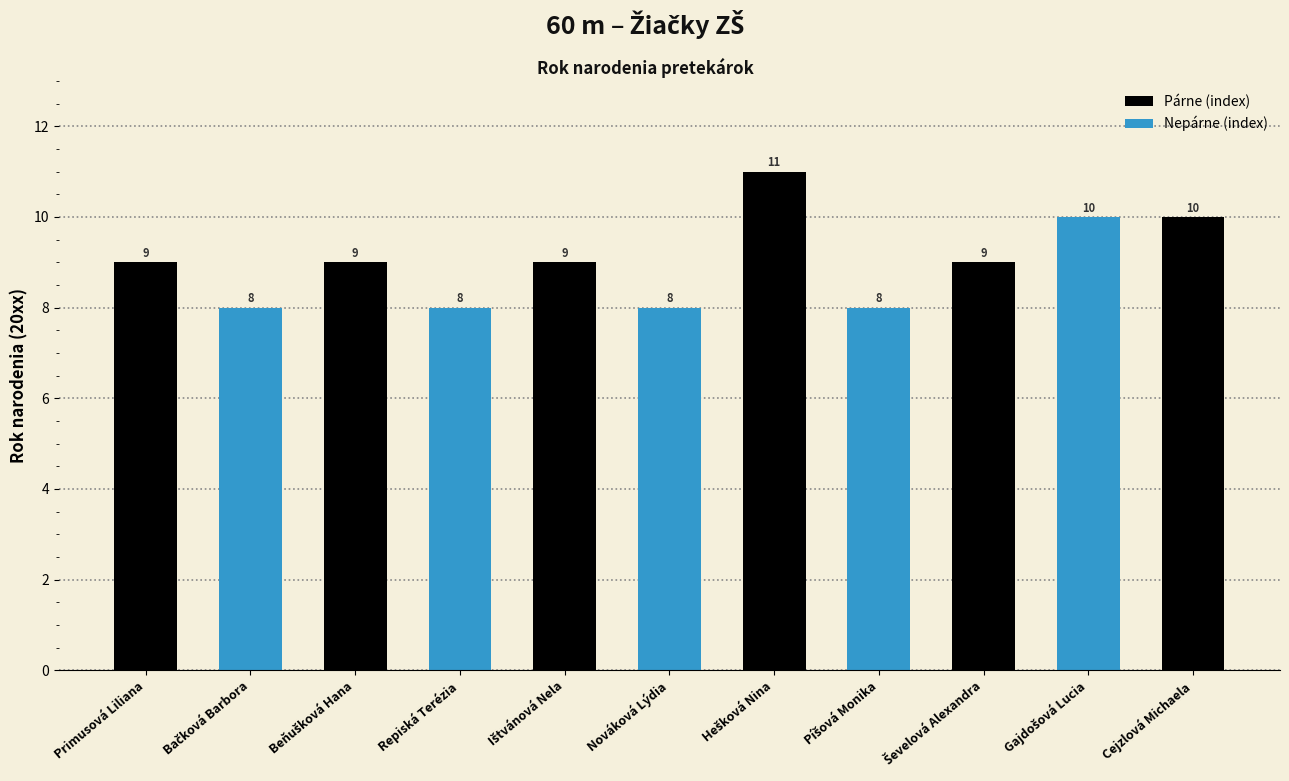

What is the smallest value displayed?

8